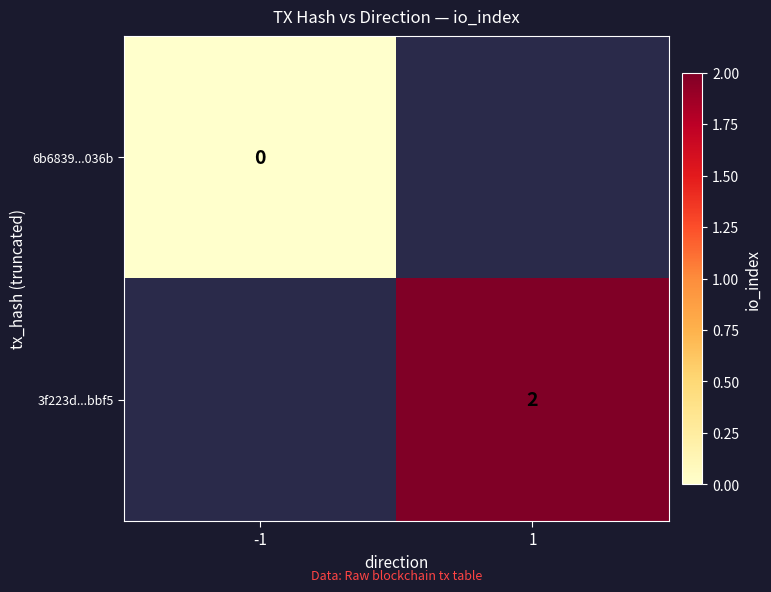

Which label corresponds to the smallest value in the chart?

-1